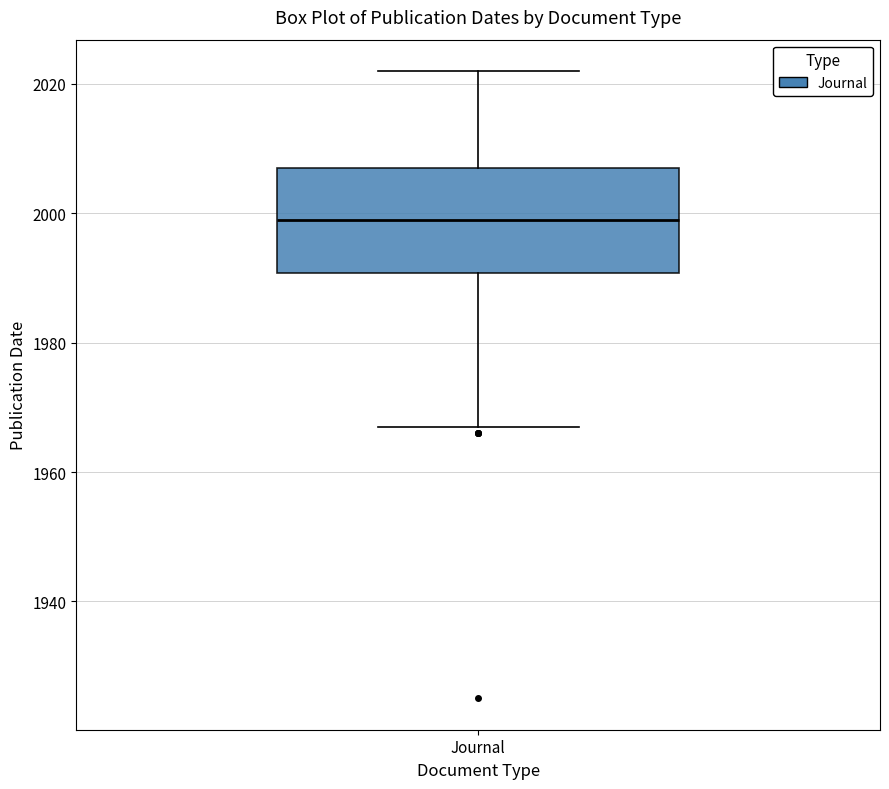

Where does the lower whisker of the box for Journal end on the y-axis? The values are not printed on the chart, so give them approximately, as read against the axis.

1968